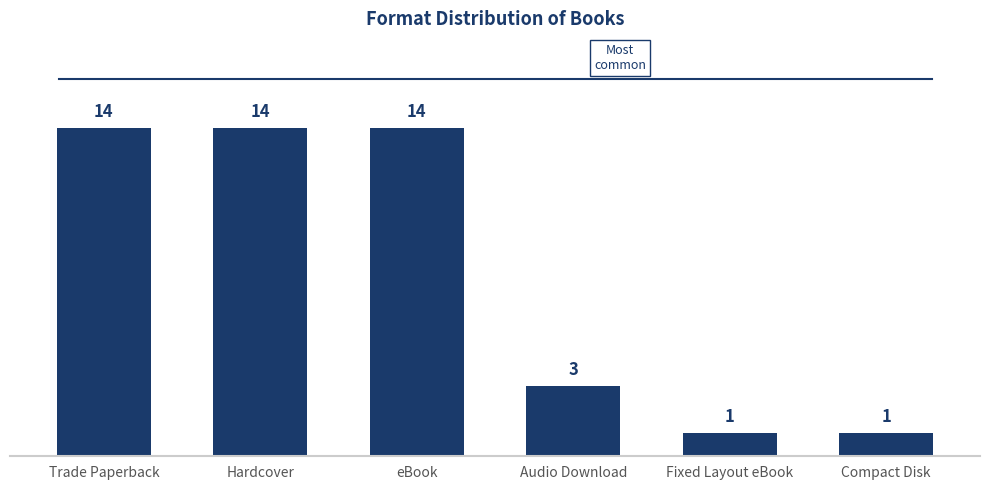

Approximately how many times larger is the value at eBook compared to Compact Disk?

14.0